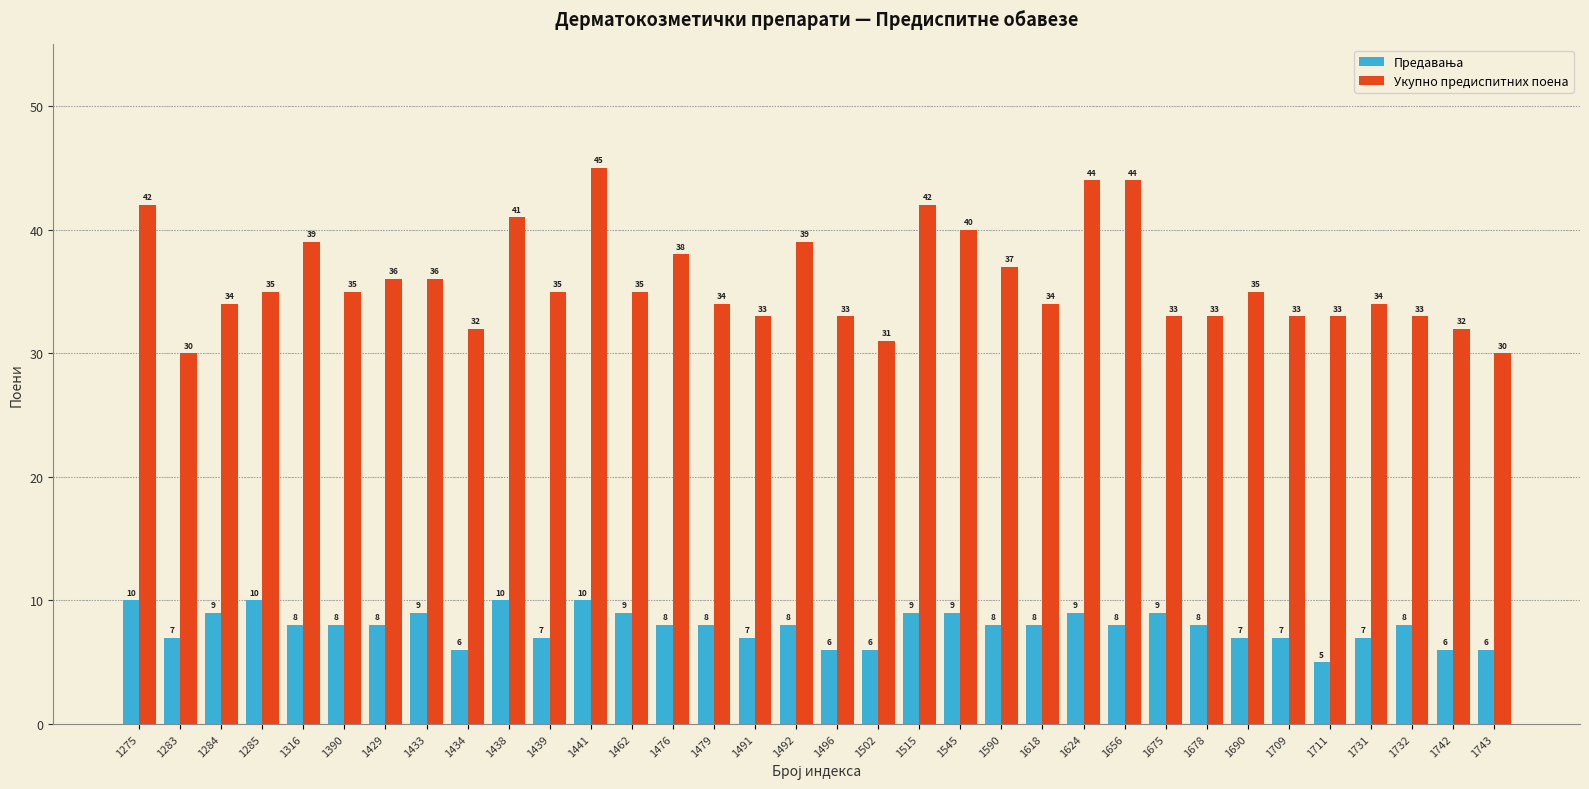

At which label does Укупно предиспитних поена first exceed 35?

1275